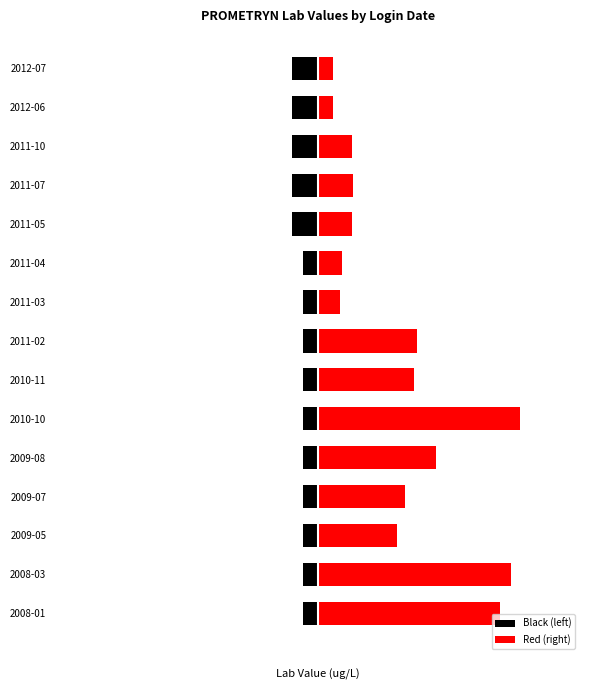

Reading left to right, extract all data points from this chart.

Black (left): -0.0	-0.0	-0.0	-0.0	-0.0	-0.0	-0.0	-0.0	-0.0	-0.0	-0.0	-0.0	-0.0	-0.0	-0.0
Red (right): 0.1	0.1	0.0	0.0	0.0	0.1	0.0	0.0	0.0	0.0	0.0	0.0	0.0	0.0	0.0